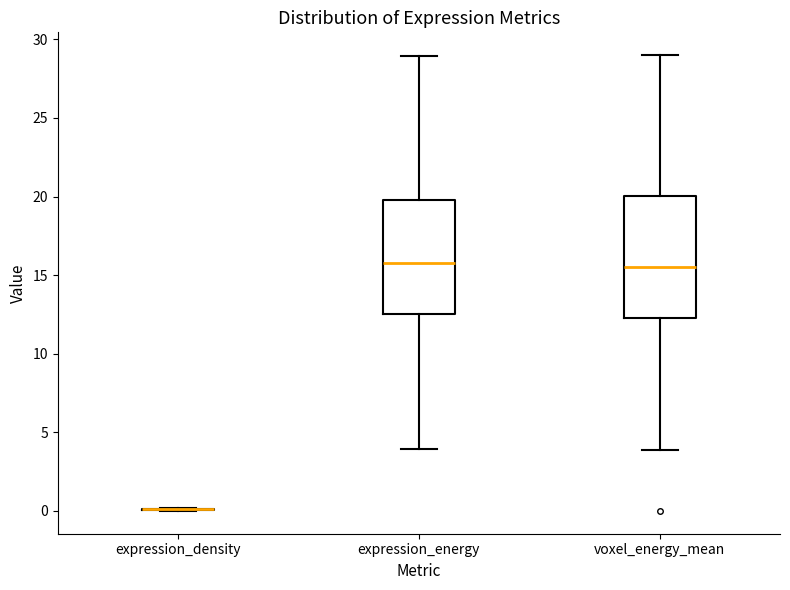

Reading left to right, read every box against the y-axis: the position of its median line, the range the box covers, and the ends of its whiskers. The values are not printed on the chart, so give them approximately, as read against the axis.

expression_density: box collapsed to a line at 0.0, whiskers 0.0 to 0.0
expression_energy: median 15.5, box 12.5 to 20.0, whiskers 4.0 to 29.0
voxel_energy_mean: median 15.5, box 12.0 to 20.0, whiskers 4.0 to 29.0